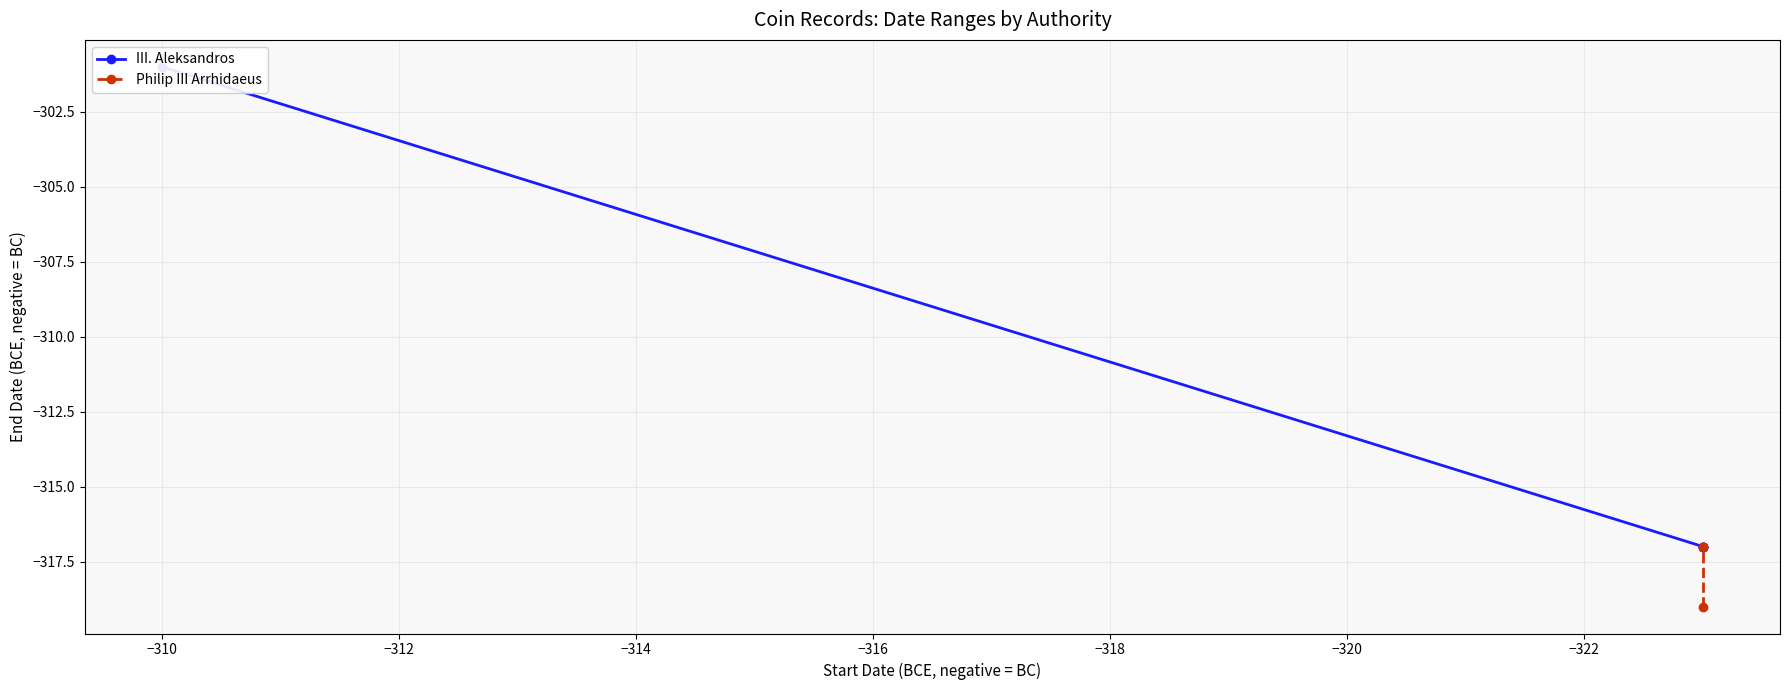

Does the chart have visible grid lines?

Yes